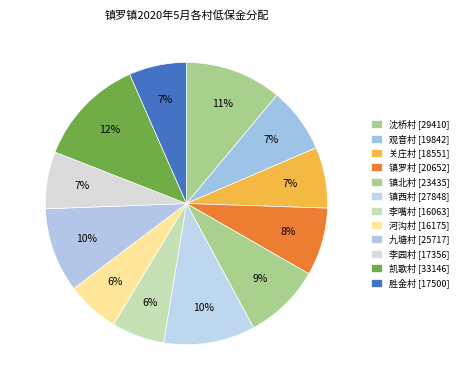

How many slices are in this pie chart?

12